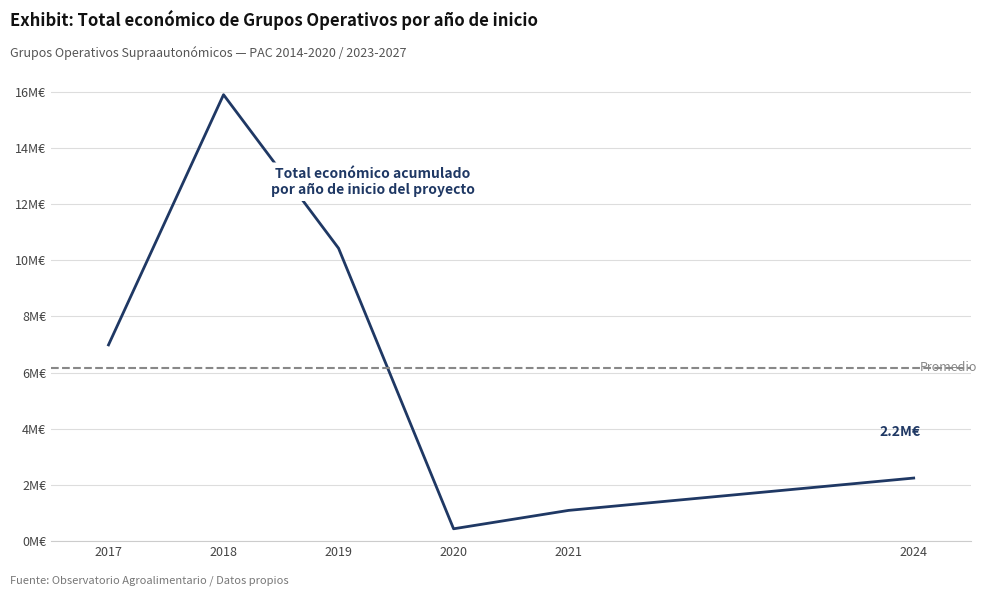

Reading left to right, transcribe all the data shown in this chart.

7.0	15.9	10.4	0.4	1.1	2.2